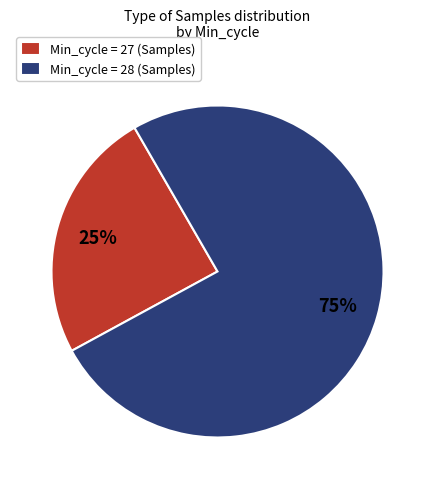

How many segments does this pie chart have?

2